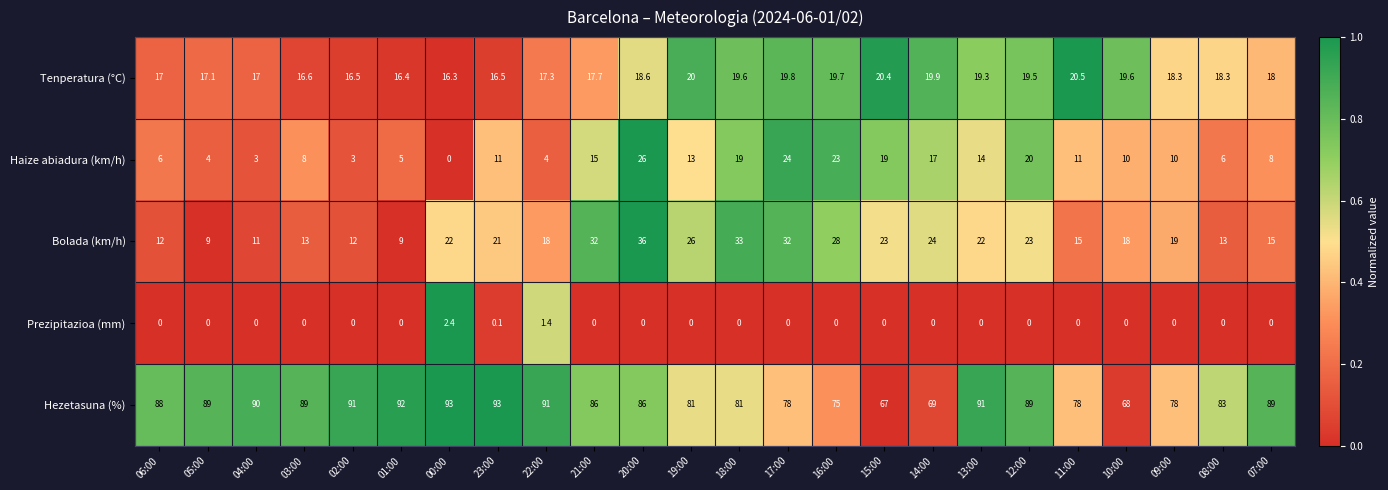

What is the total value across all series at 19:00?

140.0